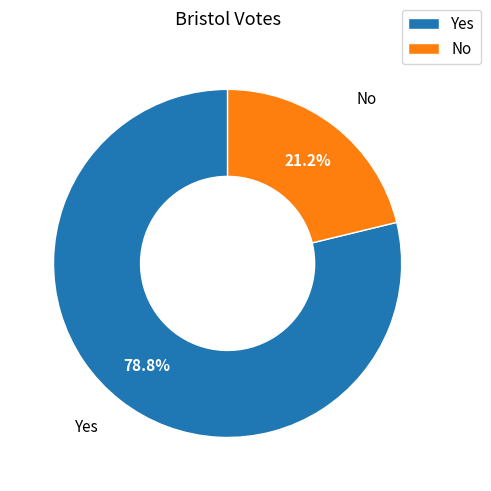

What is the smallest slice in the pie chart?

No